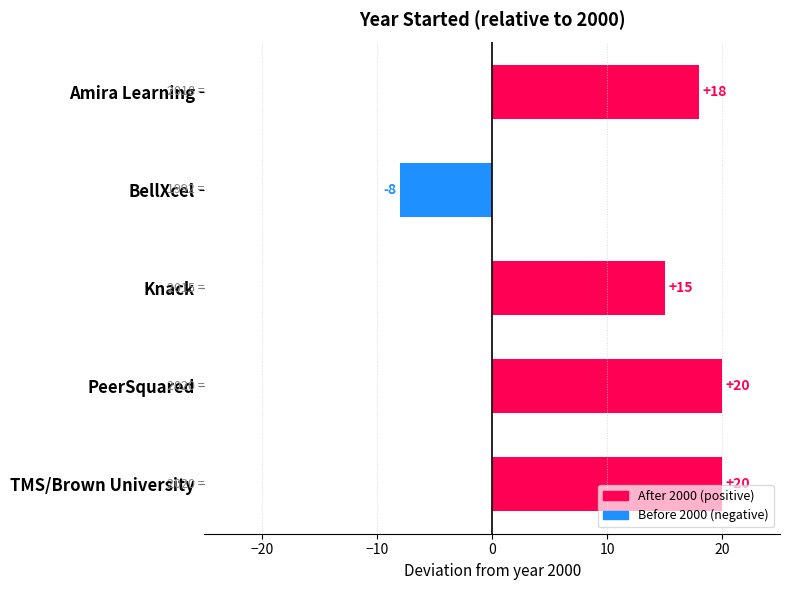

What is the approximate value at Amira Learning?

18